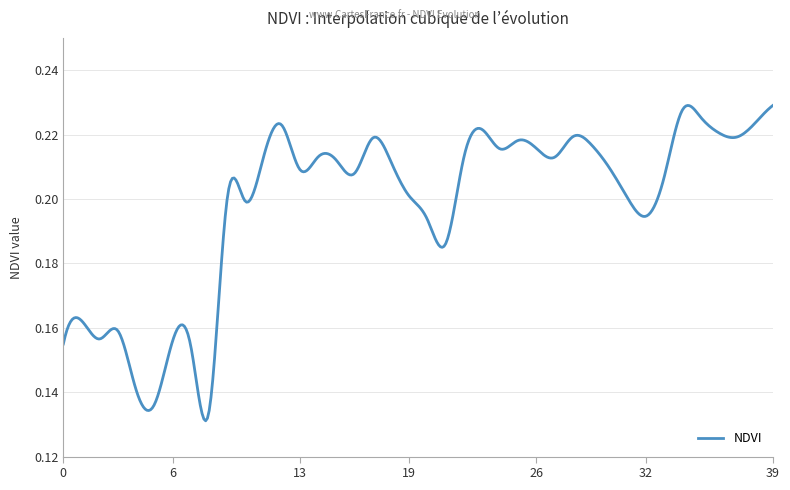

Rank the categories by value from lowest to highest.

8, 5, 4, 7, 0, 6, 2, 3, 1, 21, 20, 32, 10, 9, 31, 19, 33, 16, 13, 30, 18, 15, 22, 27, 11, 14, 24, 26, 29, 25, 17, 37, 28, 36, 23, 12, 38, 35, 34, 39